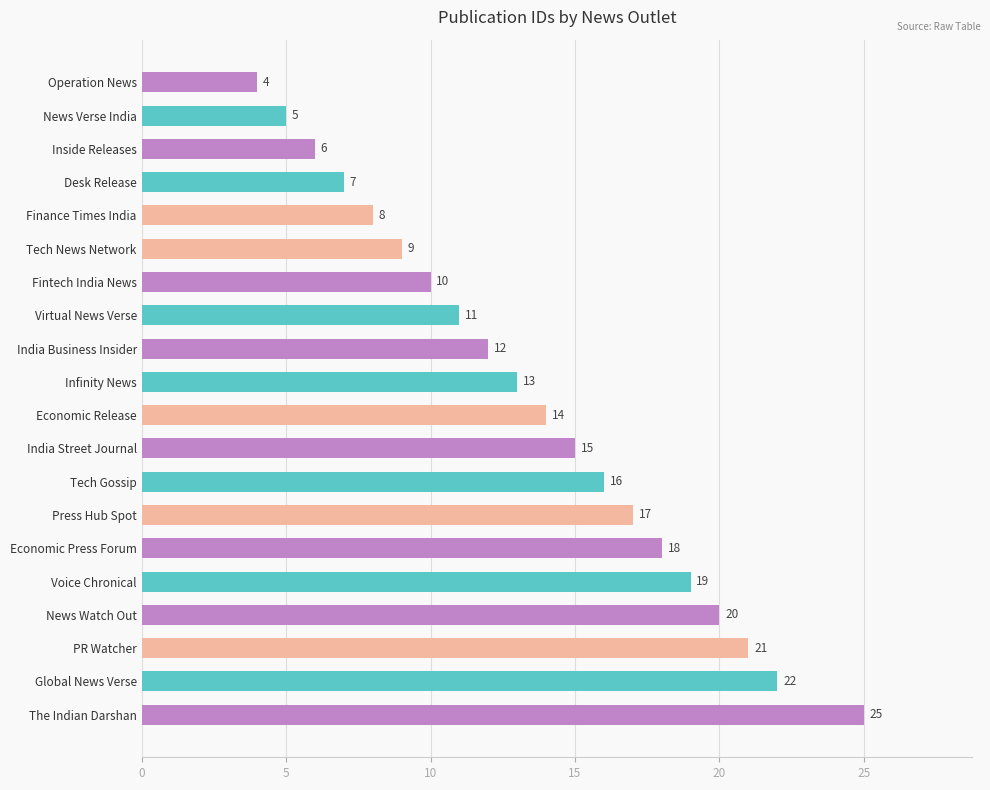

How many bars are there in total?

20